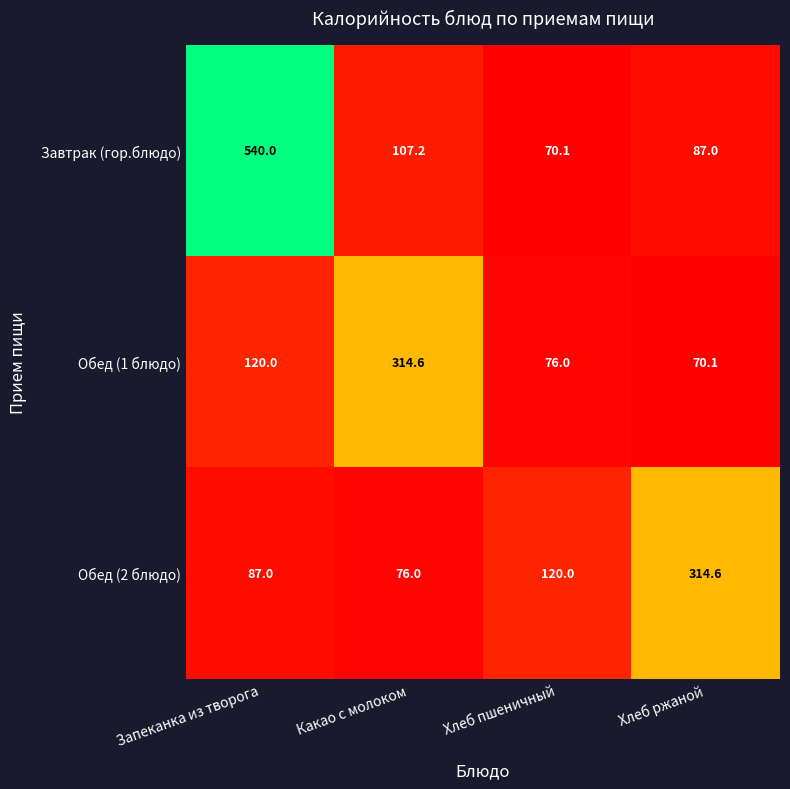

Is it true that Обед (1 блюдо) equals 76.0 at Хлеб пшеничный?

True